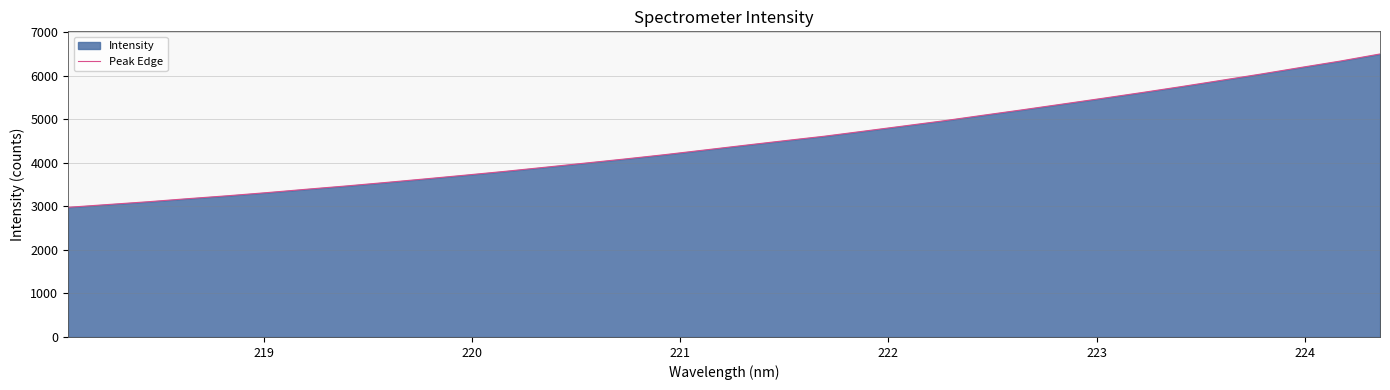

What is the minimum value shown in the chart?

2975.5